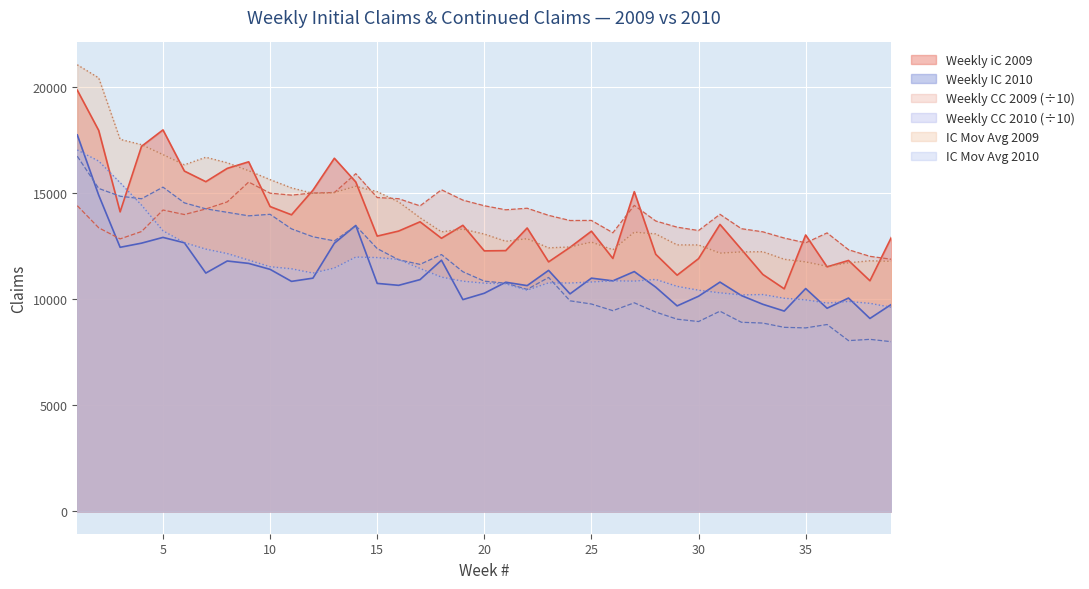

At which label does Weekly CC 2010 reach its peak?

1